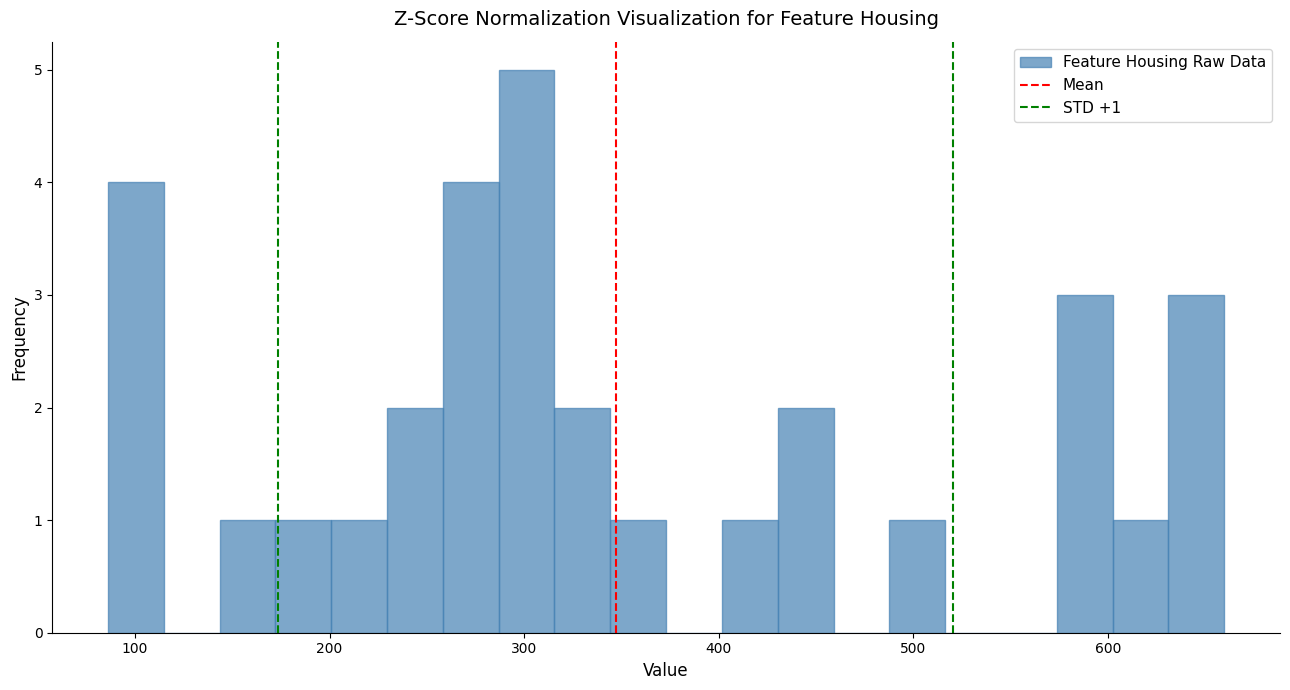

Around what value on the x-axis is the tallest bar? Give the approximate position of its centre, as read against the axis.

300